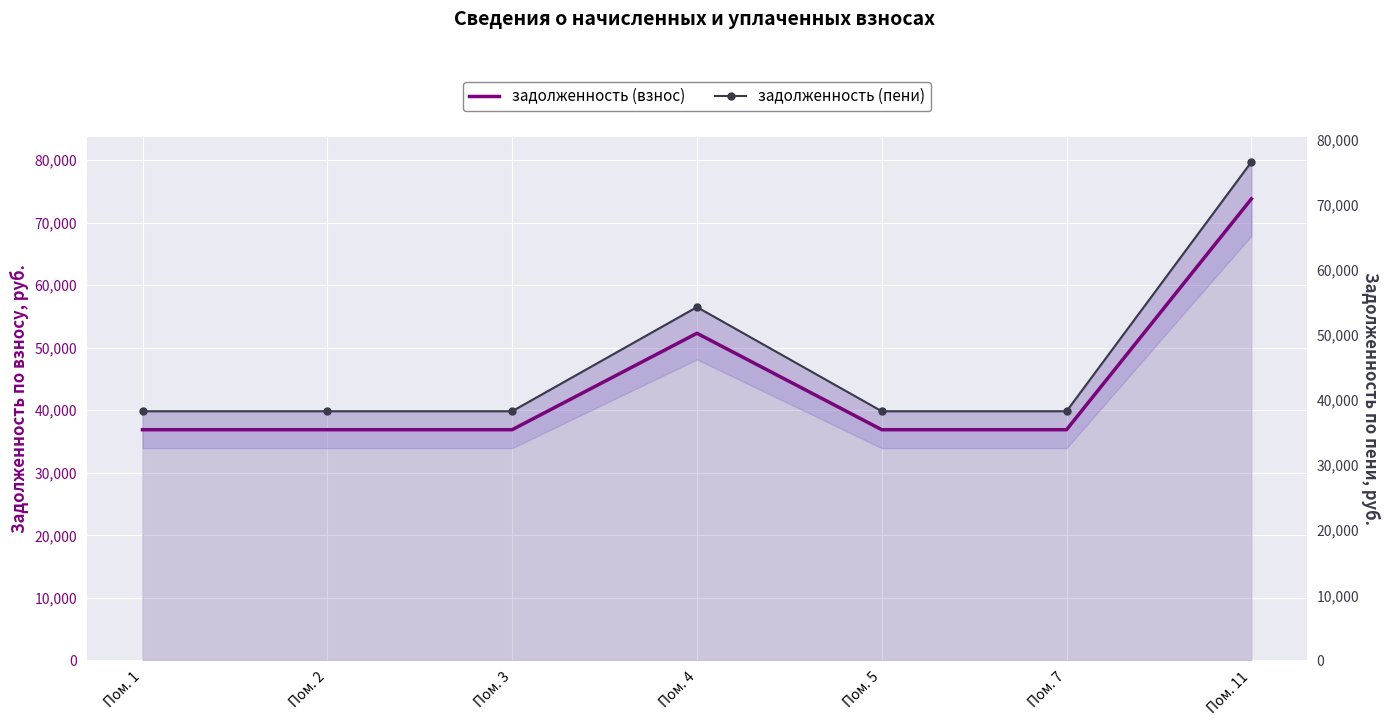

What is the value of the задолженность (пени) point at the 4th from the left?

54288.0